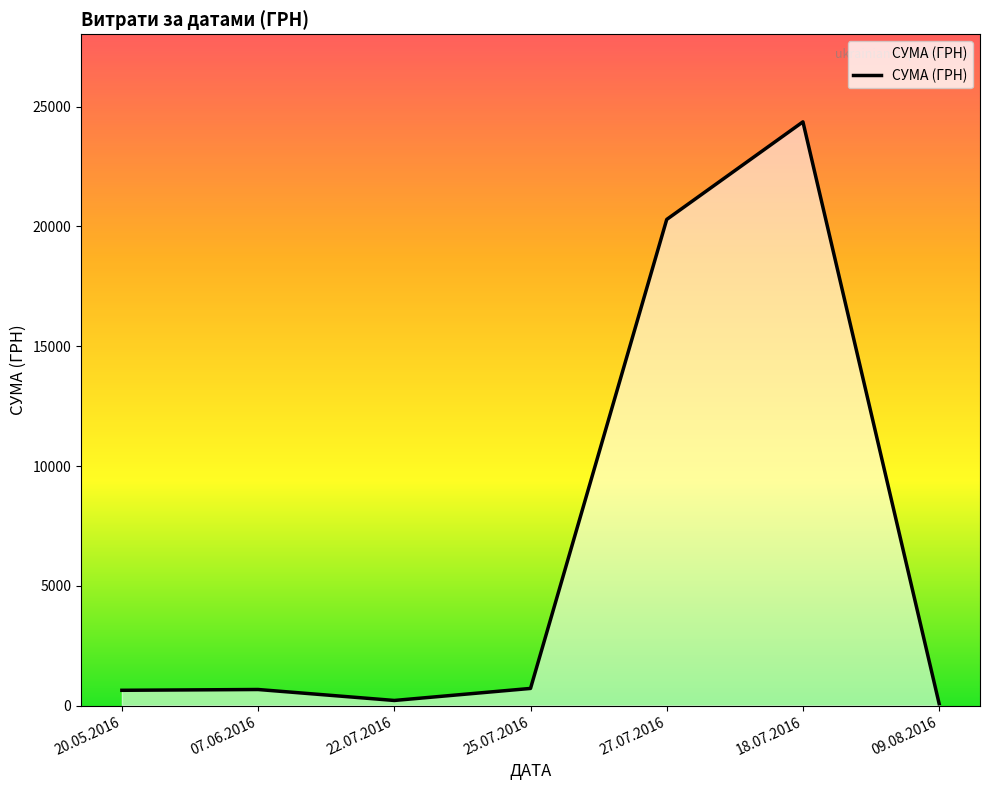

Count the number of data series in this chart.

1